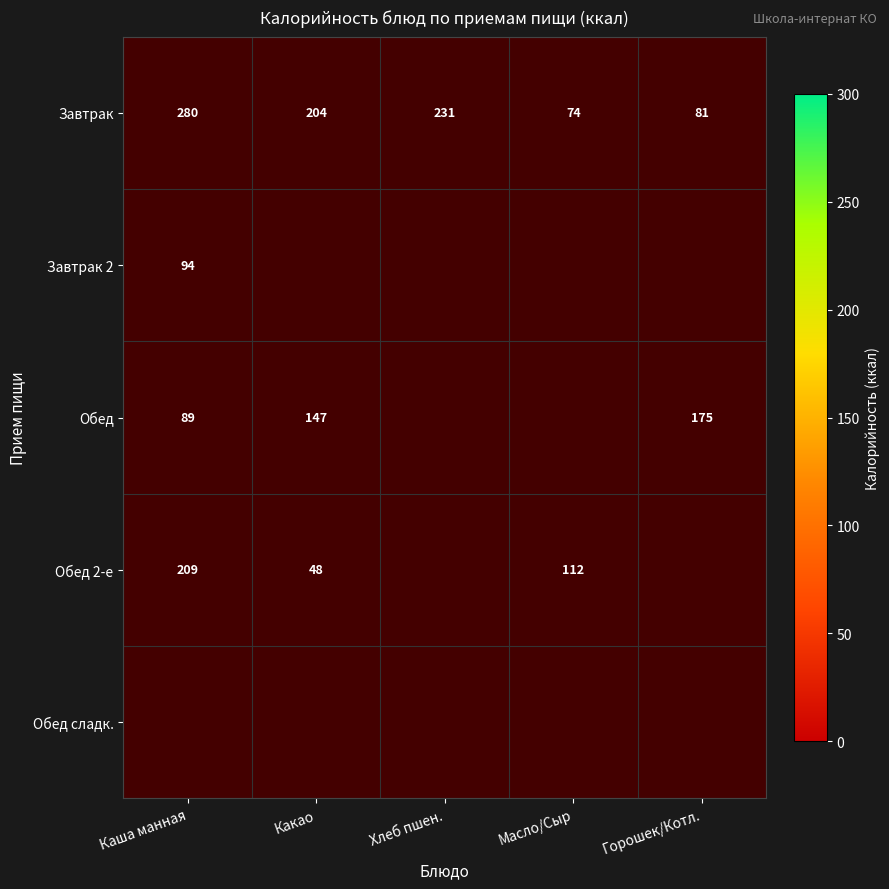

The Обед 2-е series shows 68.1 at Каша манная. True or false?

False